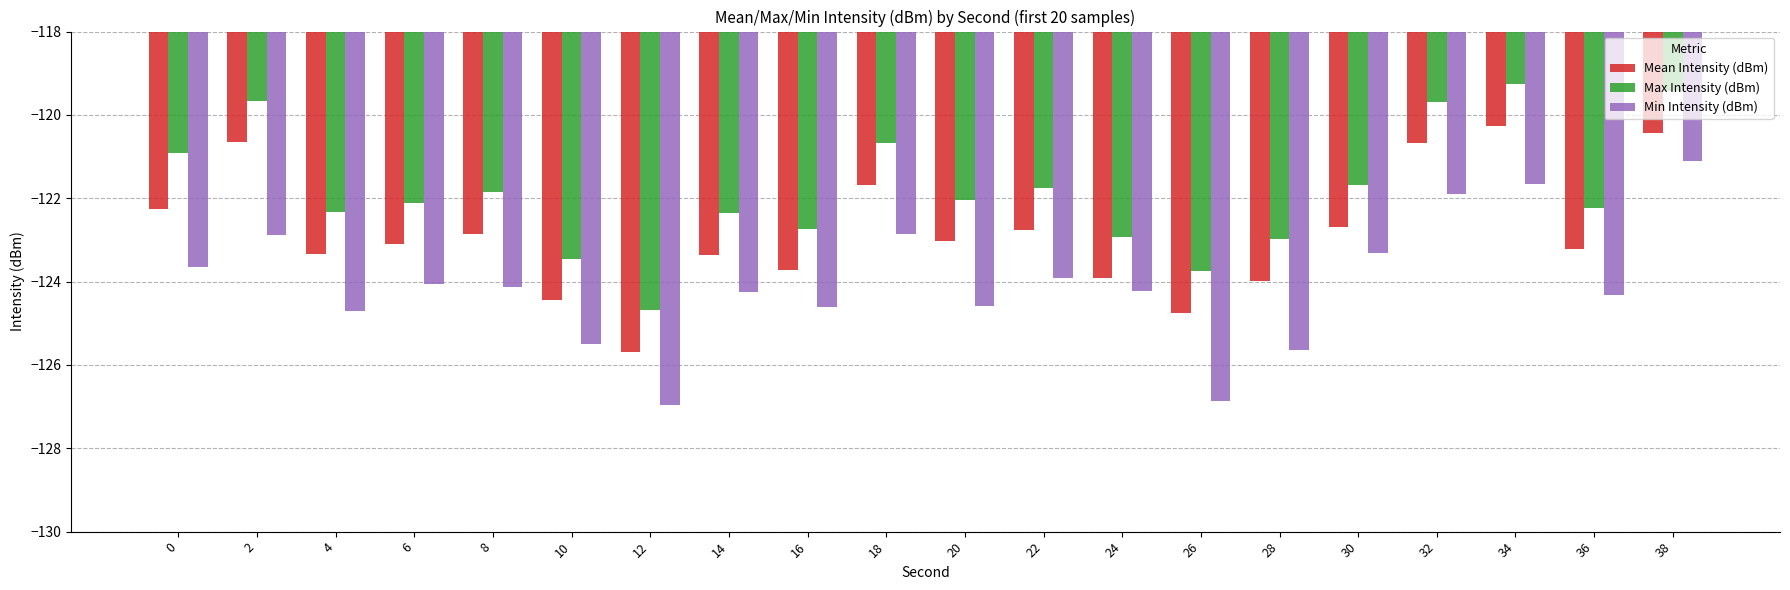

What is the difference between the highest and lowest values at 30?

1.6